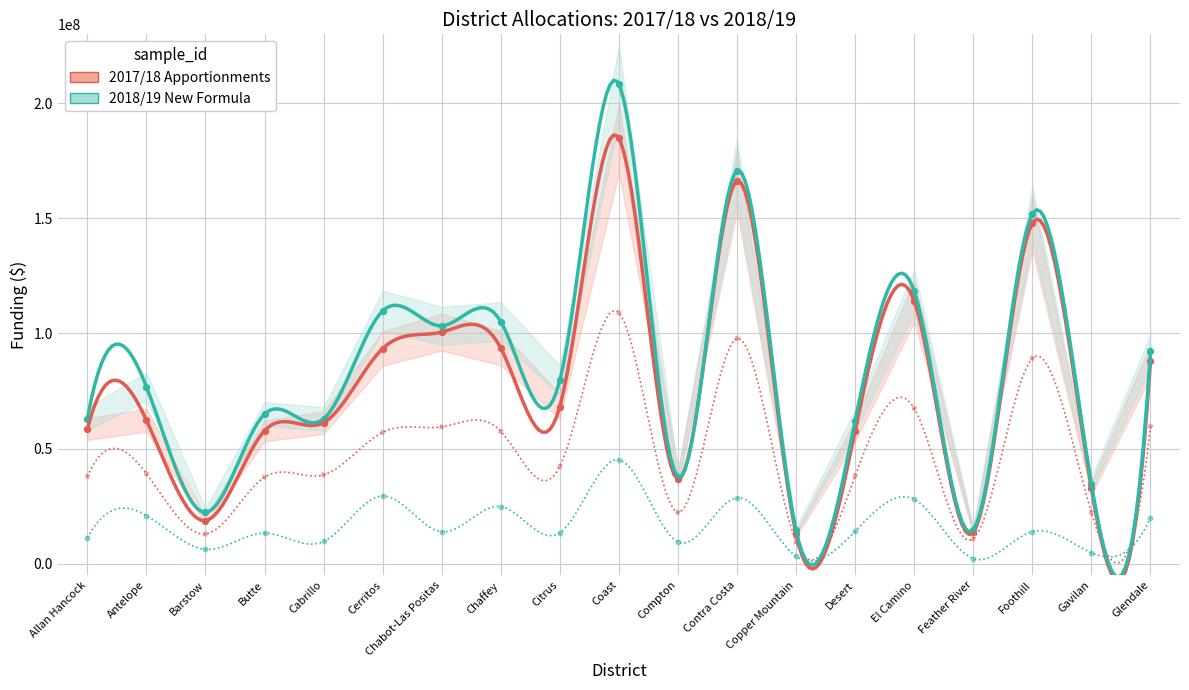

Which series contains the highest Y value?

2018/19 New Formula